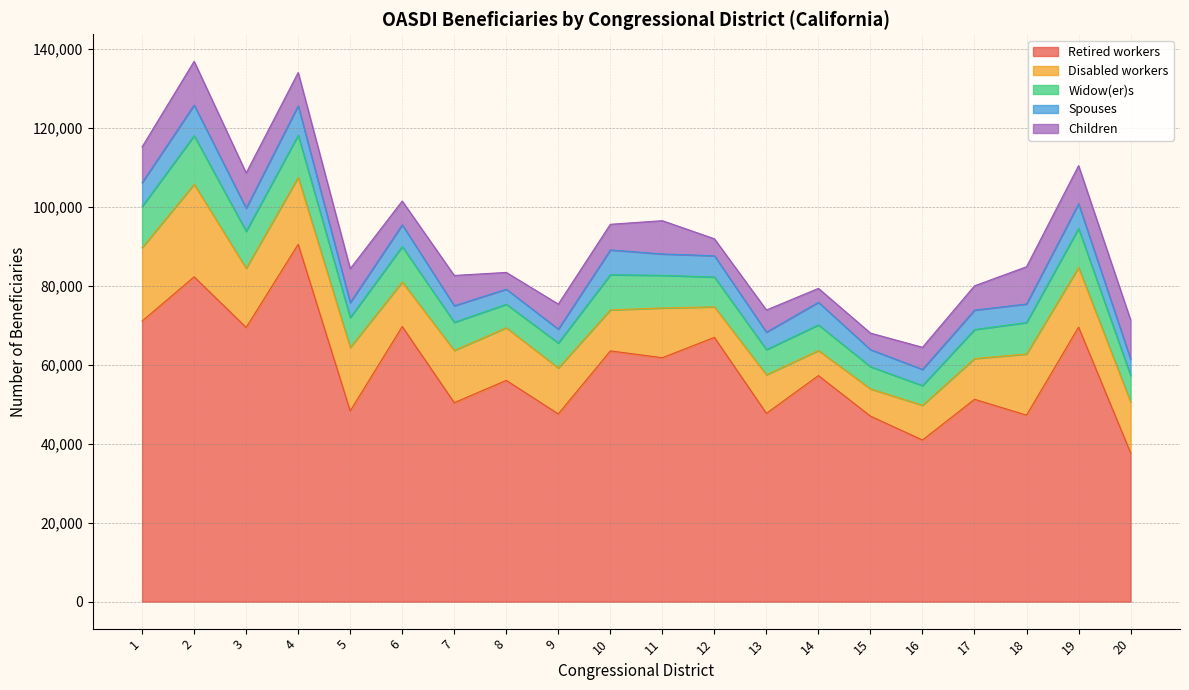

Reading left to right, what are all the values shown in this chart?

Retired workers: 71078	82308	69473	90550	48323	69706	50414	56063	47564	63529	61806	66963	47713	57279	46997	40949	51269	47257	69555	37710
Disabled workers: 18618	23457	14999	16966	16081	11304	13243	13338	11658	10396	12609	7740	9780	6362	6920	8809	10320	15500	15124	12890
Widow(er)s: 10428	12297	9371	10689	7566	8975	7116	5951	6317	8909	8264	7551	6371	6488	5614	4989	7350	7967	9879	6696
Spouses: 6041	7767	5853	7445	3808	5502	4202	3820	3506	6283	5415	5393	4422	5719	4322	4097	4928	4697	6265	4129
Children: 9068	11088	8917	8433	8587	6021	7676	4249	6352	6497	8435	4301	5611	3524	4191	5604	6163	9440	9650	9960